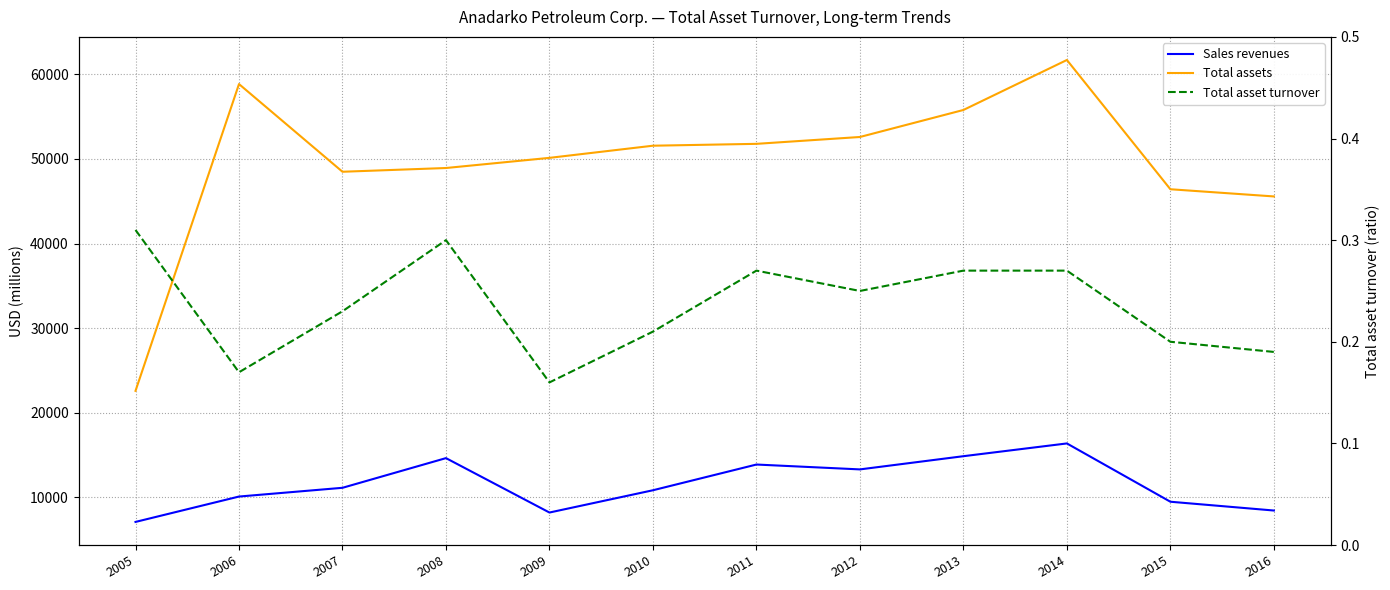

Count the Total asset turnover values in the range 0 to 1.

12